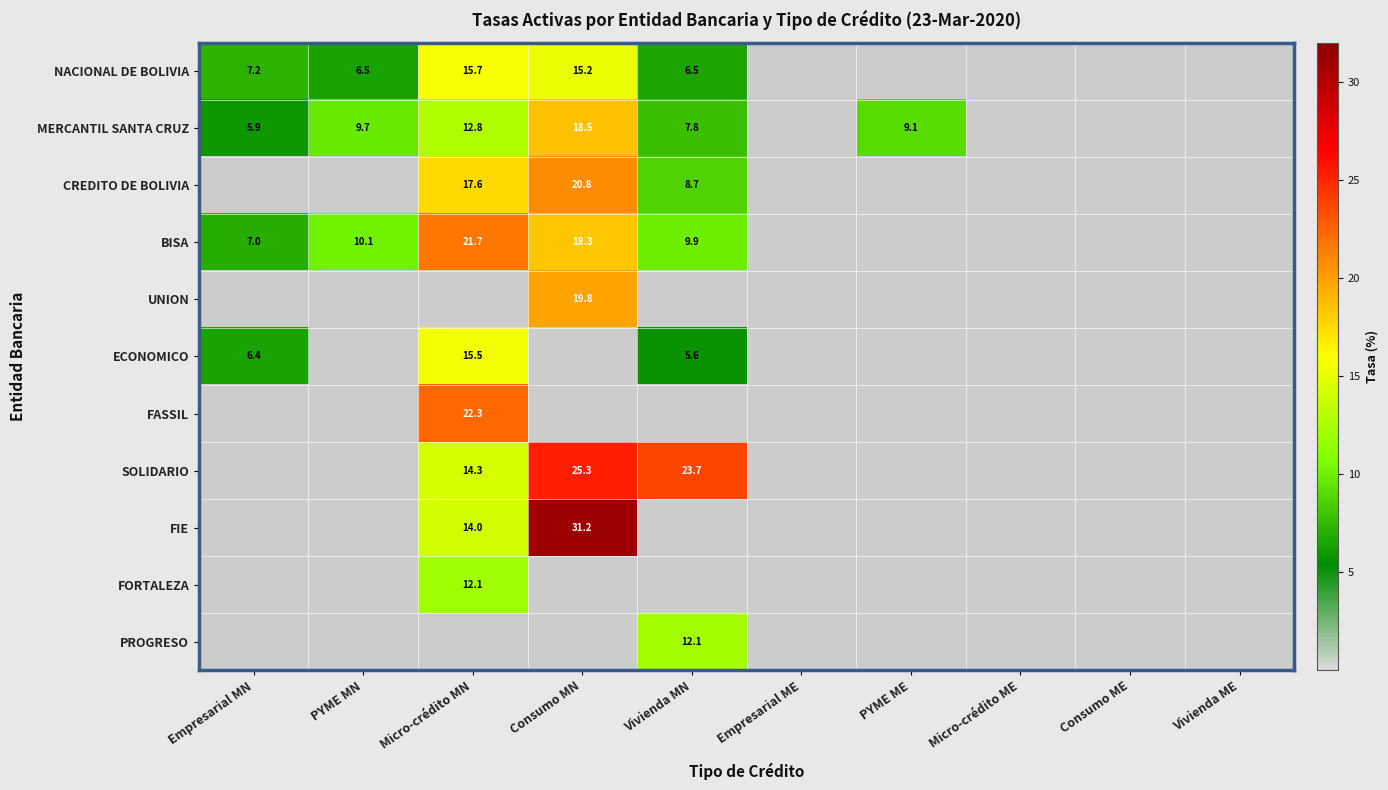

The MERCANTIL SANTA CRUZ series shows 5.9 at Empresarial MN. True or false?

True